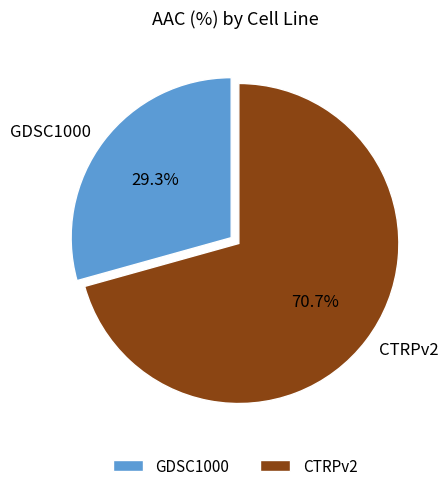

Between GDSC1000 and CTRPv2, which is larger?

CTRPv2